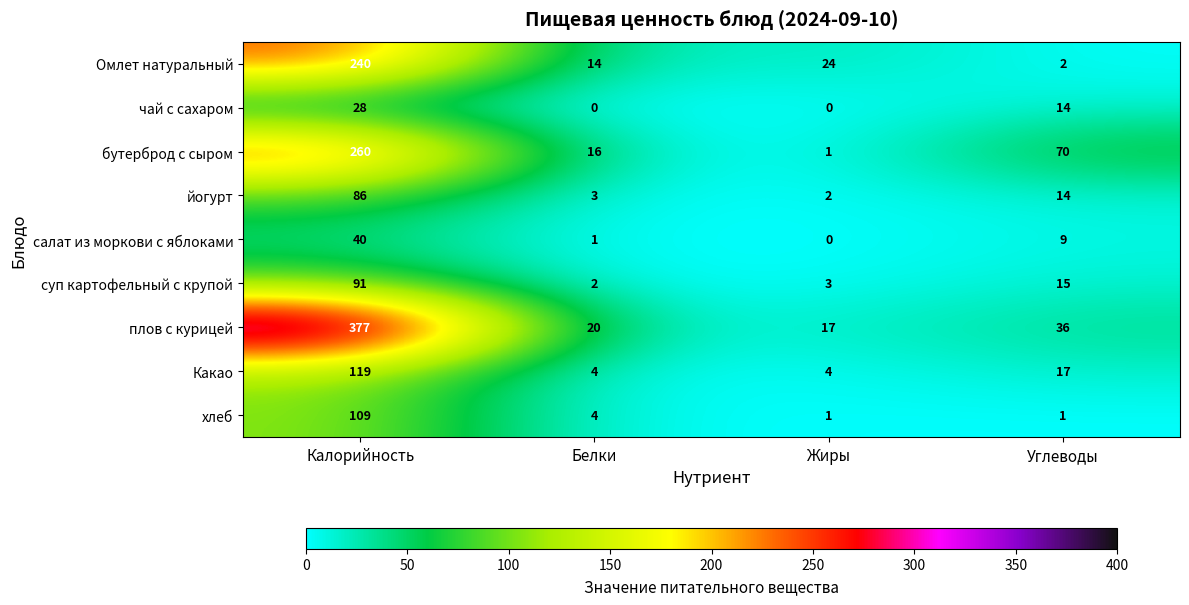

Rank the series by their maximum value, from highest to lowest.

плов с курицей, бутерброд с сыром, Омлет натуральный, Какао, хлеб, суп картофельный с крупой, йогурт, салат из моркови с яблоками, чай с сахаром